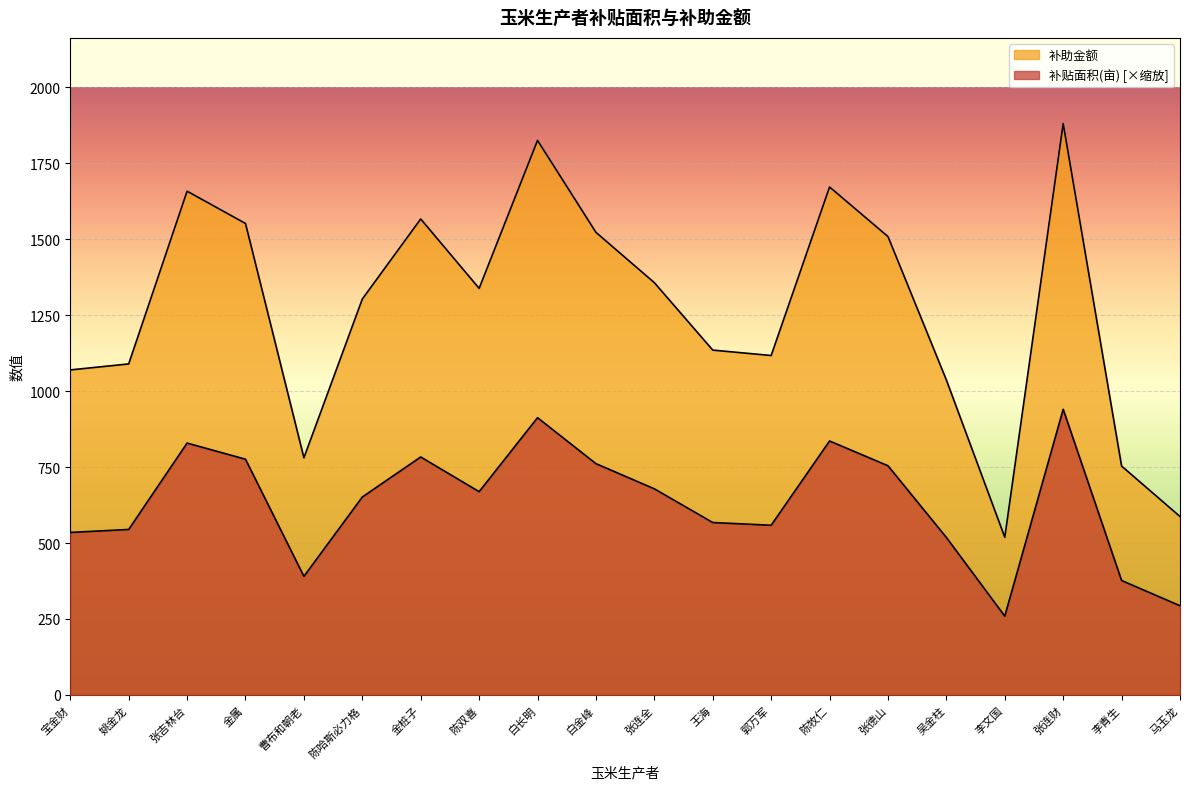

At which category is the sum across all series the highest?

张连财